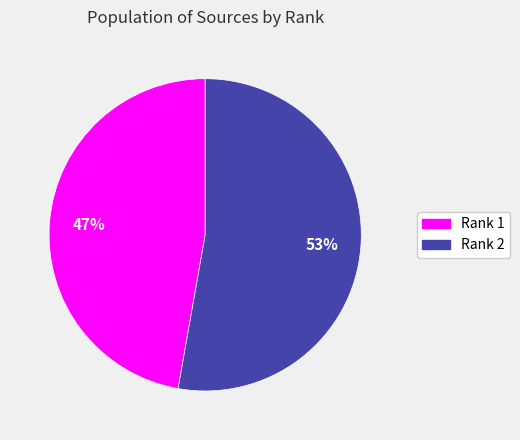

Do Rank 1 and Rank 2 together represent more than half of the pie?

Yes